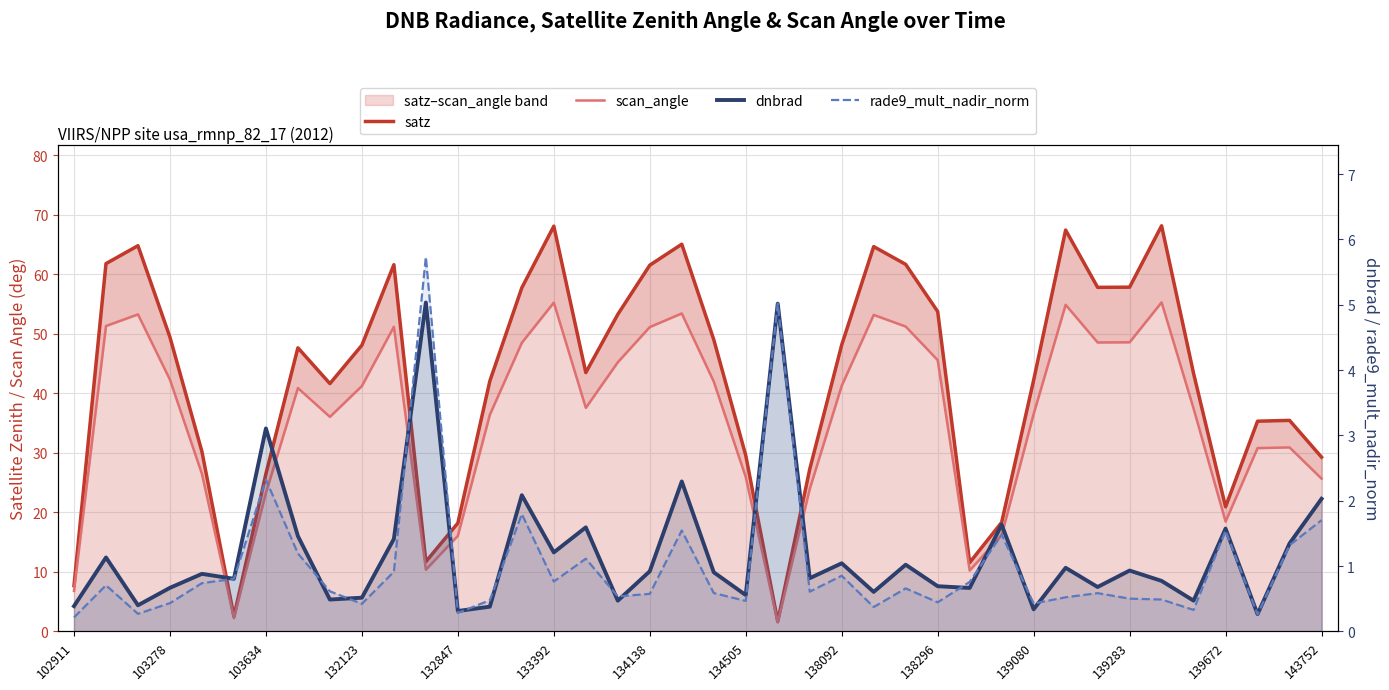

Between 30 and 31, which is larger?

31